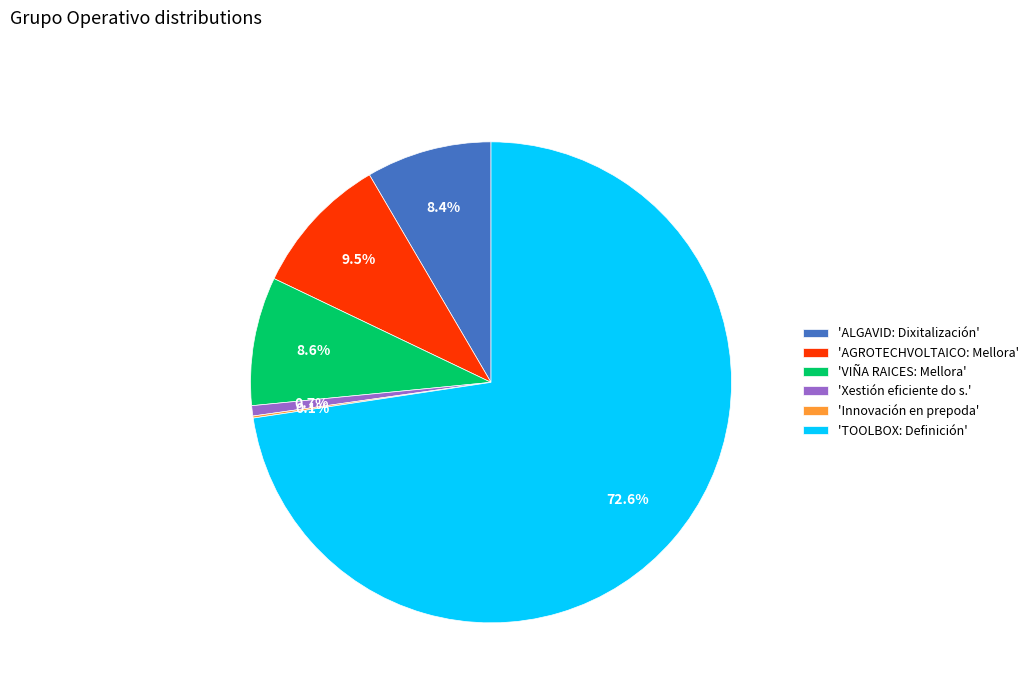

What is the largest slice in the pie chart?

'TOOLBOX: Definición'